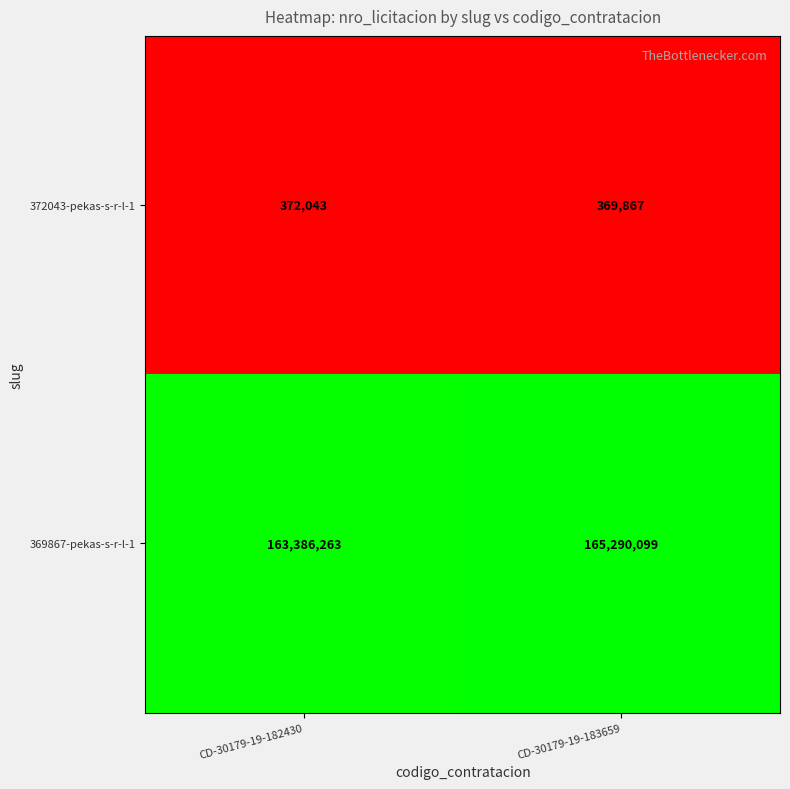

What is the sum of the 372043-pekas-s-r-l-1 values at CD-30179-19-182430 and CD-30179-19-183659?

741910